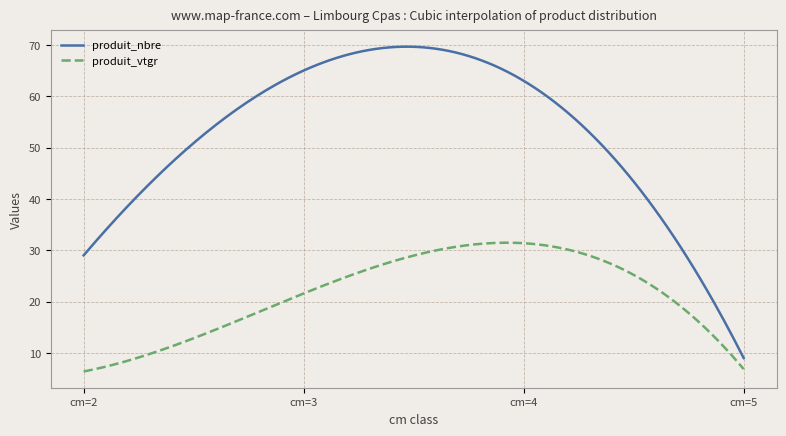

Count the number of data series in this chart.

2